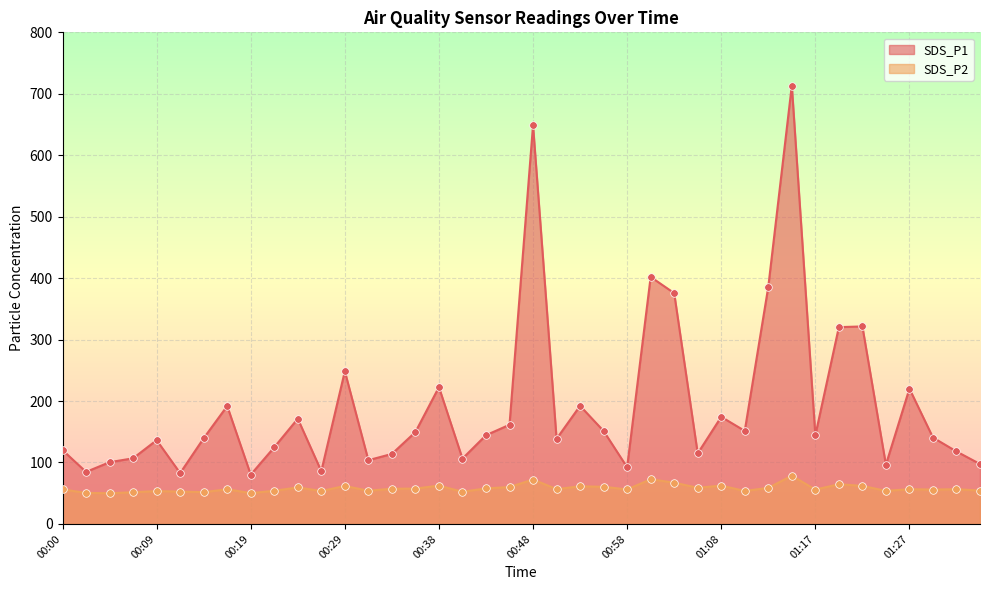

Which series contains the lowest Y value?

SDS_P2